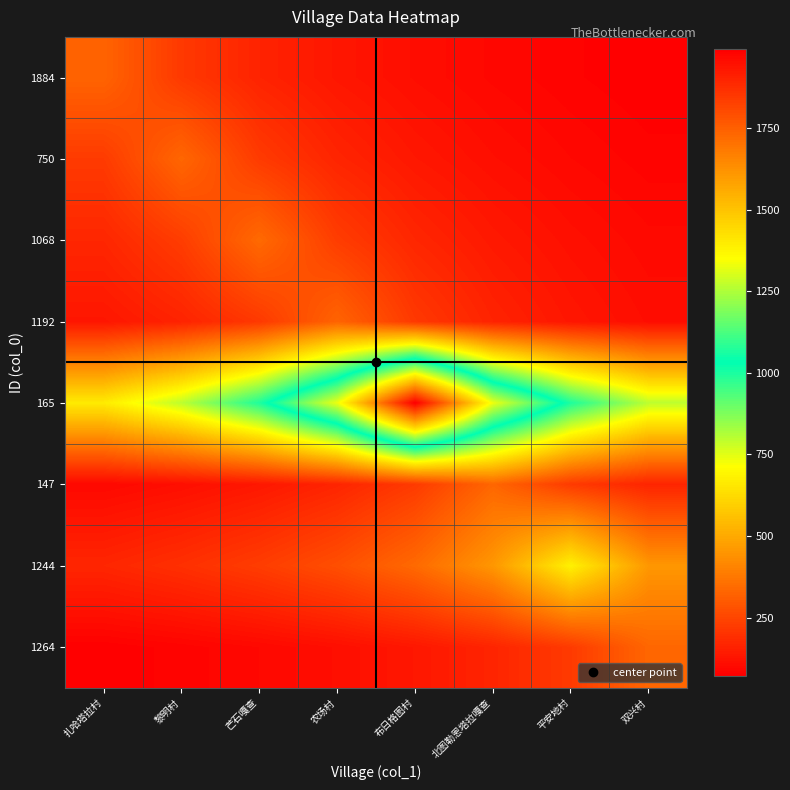

Reading left to right, list all the values displayed in this chart.

1884: 扎哈塔拉村=325.0	黎明村=216.7	芒石嘎查=162.5	农场村=130.0	布日格图村=108.3	北图勒恩塔拉嘎查=92.9	平安地村=81.2	双兴村=72.2
750: 扎哈塔拉村=221.3	黎明村=332.0	芒石嘎查=221.3	农场村=166.0	布日格图村=132.8	北图勒恩塔拉嘎查=110.7	平安地村=94.9	双兴村=83.0
1068: 扎哈塔拉村=170.0	黎明村=226.7	芒石嘎查=340.0	农场村=226.7	布日格图村=170.0	北图勒恩塔拉嘎查=136.0	平安地村=113.3	双兴村=97.1
1192: 扎哈塔拉村=130.0	黎明村=162.5	芒石嘎查=216.7	农场村=325.0	布日格图村=216.7	北图勒恩塔拉嘎查=162.5	平安地村=130.0	双兴村=108.3
165: 扎哈塔拉村=664.0	黎明村=796.8	芒石嘎查=996.0	农场村=1328.0	布日格图村=1992.0	北图勒恩塔拉嘎查=1328.0	平安地村=996.0	双兴村=796.8
147: 扎哈塔拉村=94.9	黎明村=110.7	芒石嘎查=132.8	农场村=166.0	布日格图村=221.3	北图勒恩塔拉嘎查=332.0	平安地村=221.3	双兴村=166.0
1244: 扎哈塔拉村=170.0	黎明村=194.3	芒石嘎查=226.7	农场村=272.0	布日格图村=340.0	北图勒恩塔拉嘎查=453.3	平安地村=680.0	双兴村=453.3
1264: 扎哈塔拉村=73.8	黎明村=83.0	芒石嘎查=94.9	农场村=110.7	布日格图村=132.8	北图勒恩塔拉嘎查=166.0	平安地村=221.3	双兴村=332.0